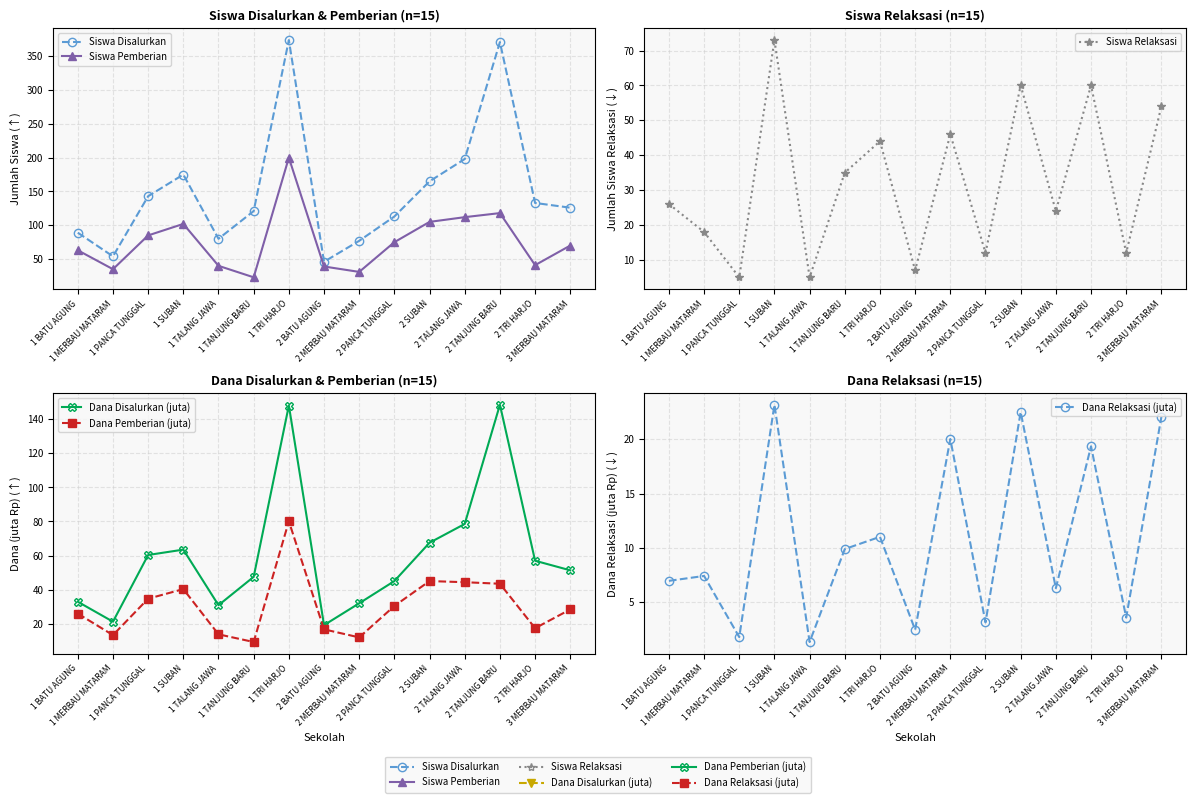

Count the number of data series in this chart.

6